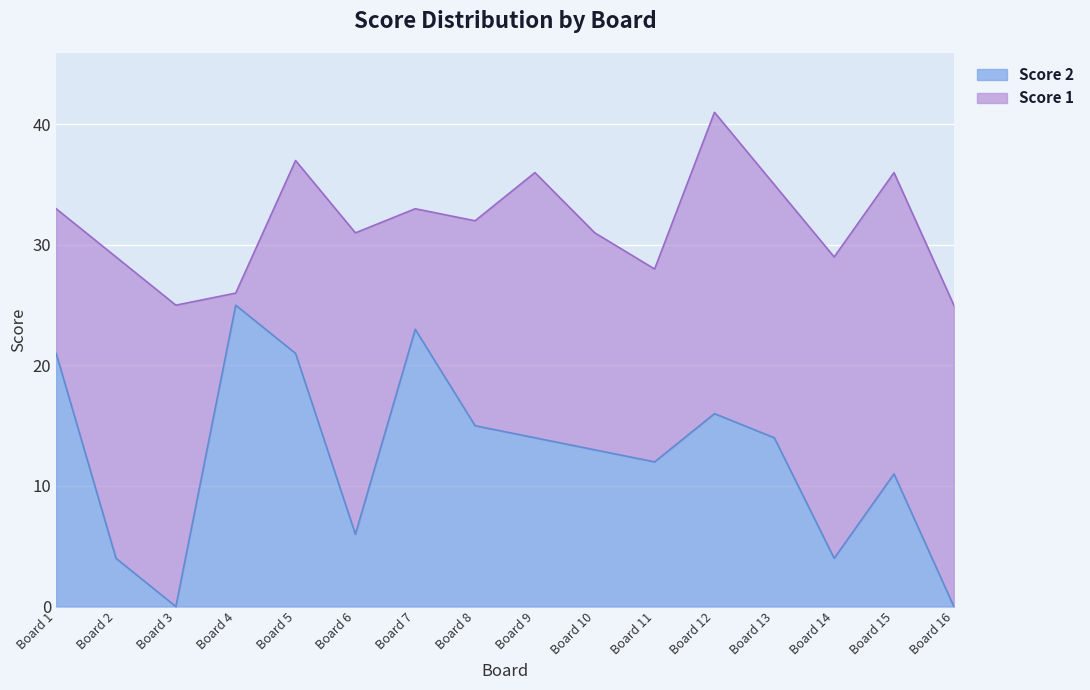

At which category is the sum across all series the highest?

Board 12